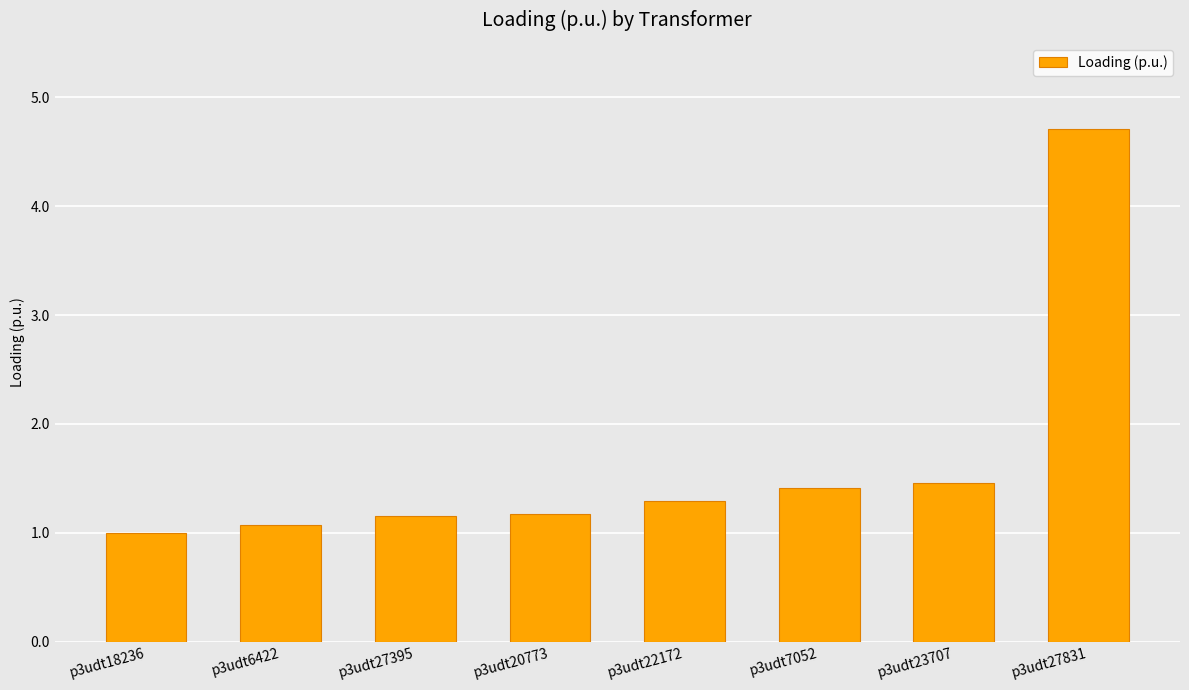

Where is the data nearest to the value 2?

p3udt23707